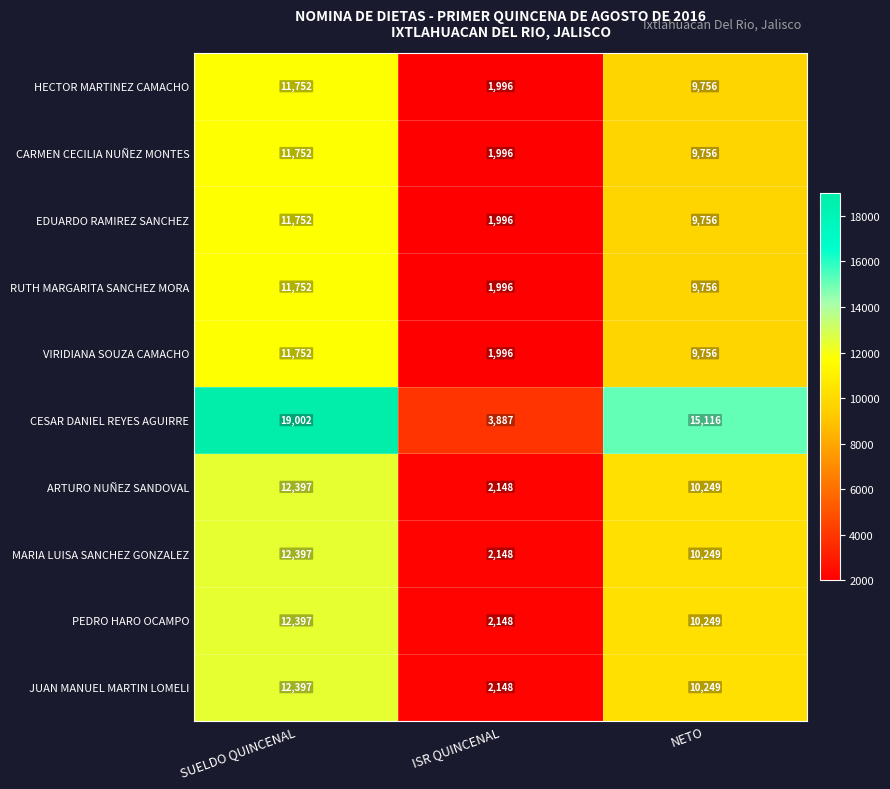

Between SUELDO QUINCENAL and NETO, which series saw the biggest shift?

CESAR DANIEL REYES AGUIRRE